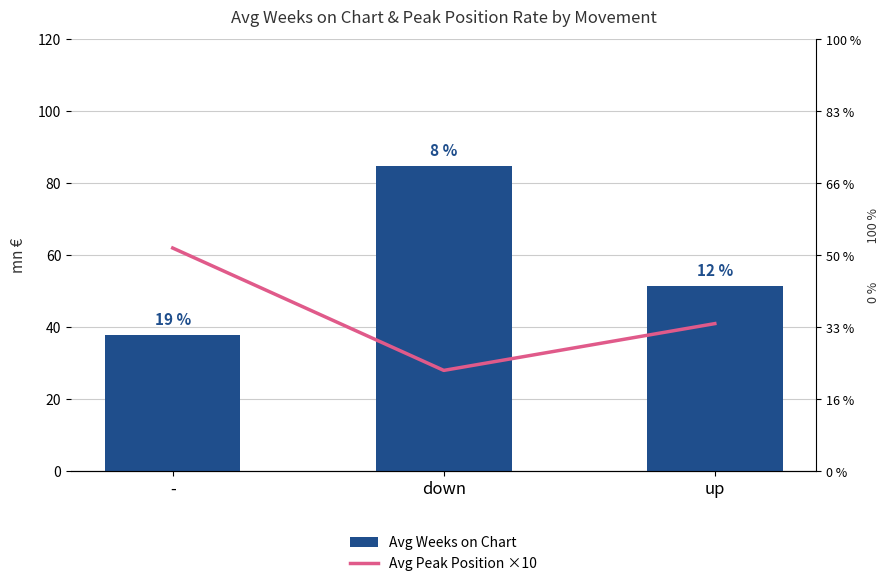

What is the difference between the Avg Weeks on Chart values at up and -?

13.7